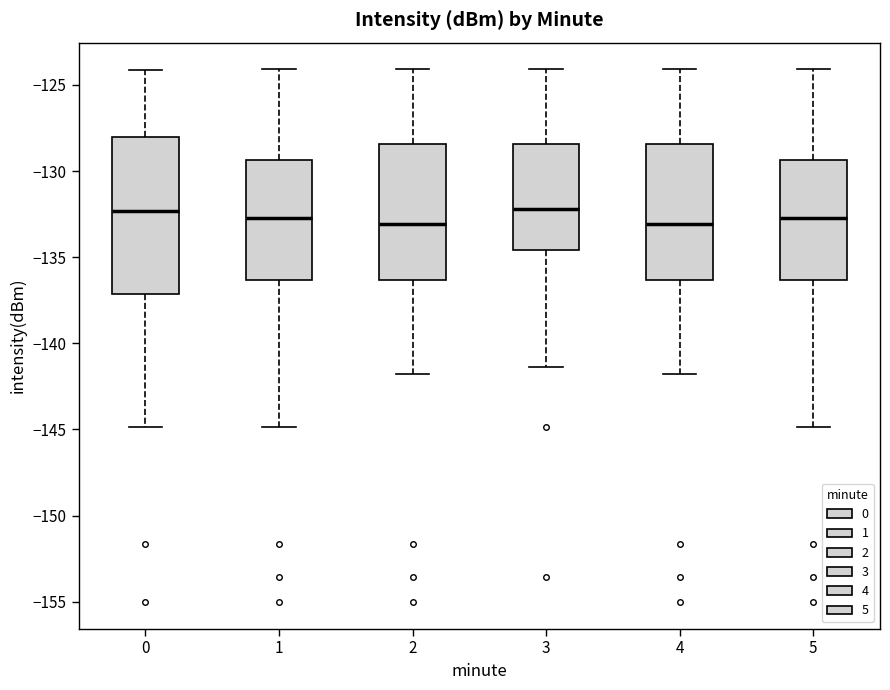

Reading left to right, read every box against the y-axis: the position of its median line, the range the box covers, and the ends of its whiskers. The values are not printed on the chart, so give them approximately, as read against the axis.

0: median -132.5, box -137.0 to -128.0, whiskers -145.0 to -124.0
1: median -132.5, box -136.5 to -129.5, whiskers -145.0 to -124.0
2: median -133.0, box -136.5 to -128.5, whiskers -142.0 to -124.0
3: median -132.0, box -134.5 to -128.5, whiskers -141.5 to -124.0
4: median -133.0, box -136.5 to -128.5, whiskers -142.0 to -124.0
5: median -132.5, box -136.5 to -129.5, whiskers -145.0 to -124.0